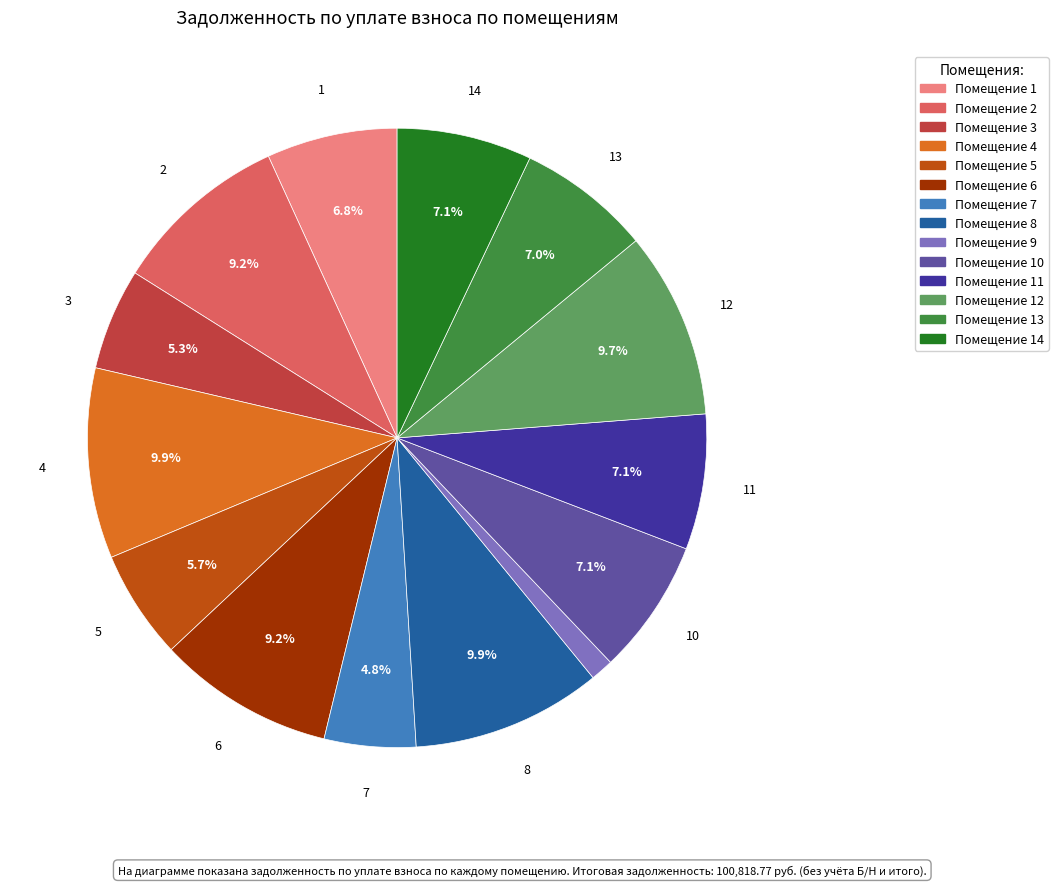

Count the number of slices in the pie.

14